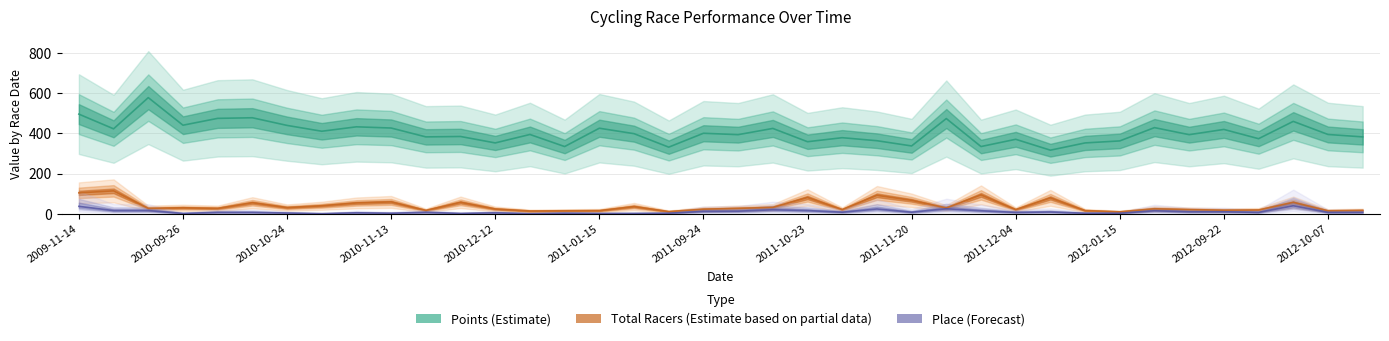

Is this an area chart (filled region under the line)?

No